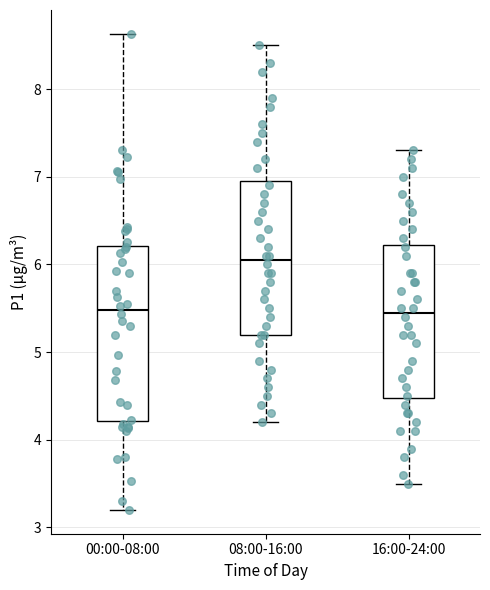

Which box is the tallest, from its lower edge to its upper edge?

00:00-08:00